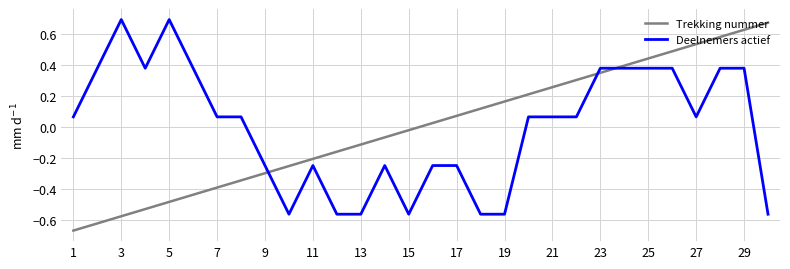

Which series ends up on top after the final intersection of Deelnemers actief and Trekking nummer?

Trekking nummer